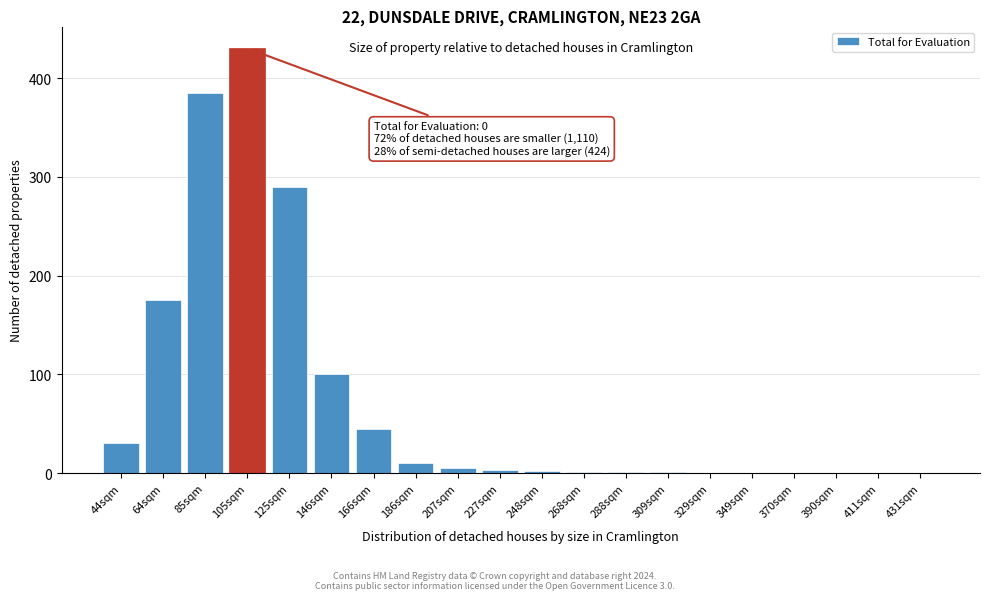

Between 64sqm and 44sqm, which is larger?

64sqm